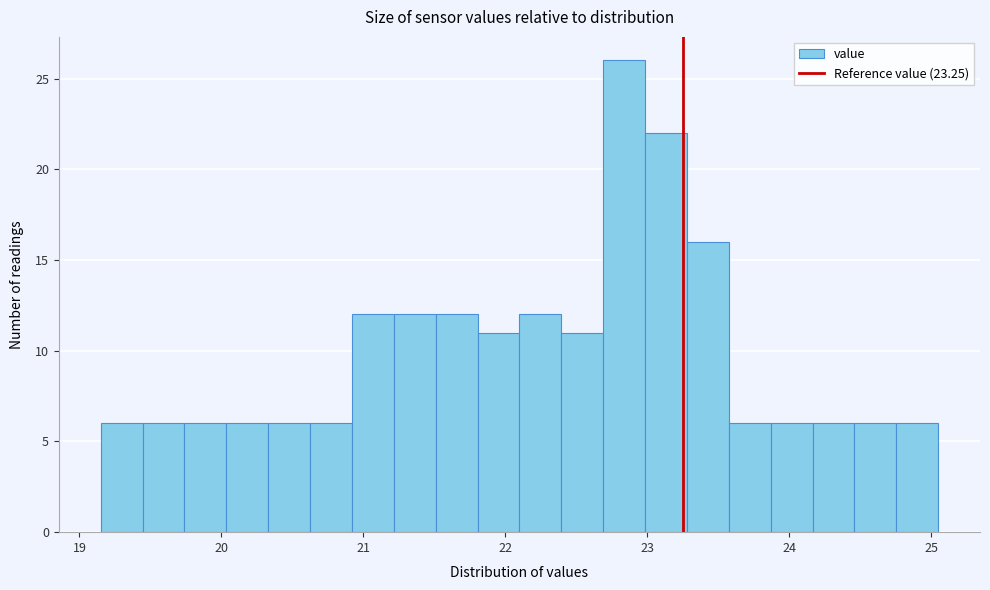

Around what value on the x-axis is the tallest bar? Give the approximate position of its centre, as read against the axis.

22.8